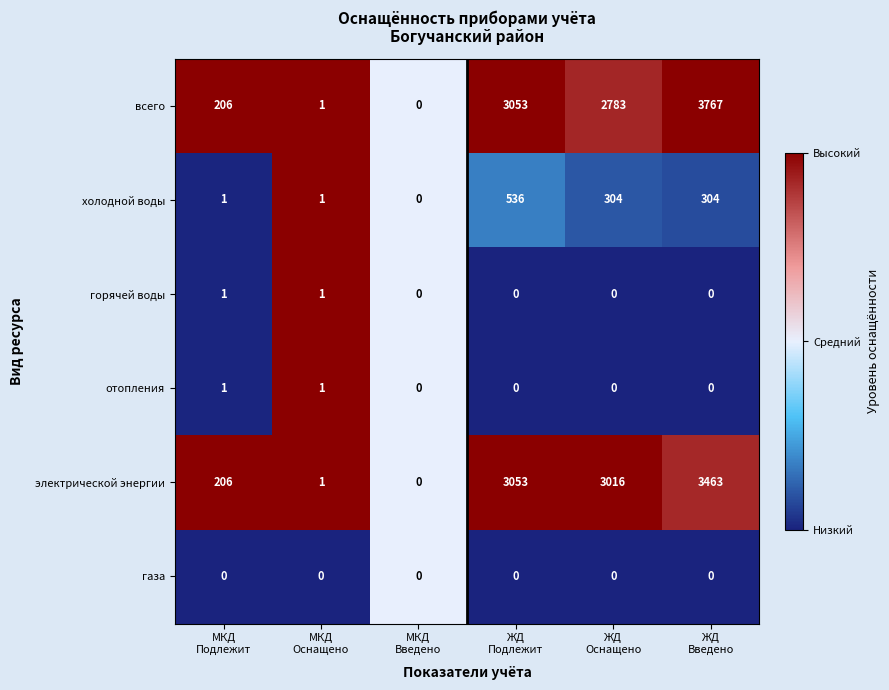

What is the difference between the maximum and minimum values in the электрической энергии series?

3463